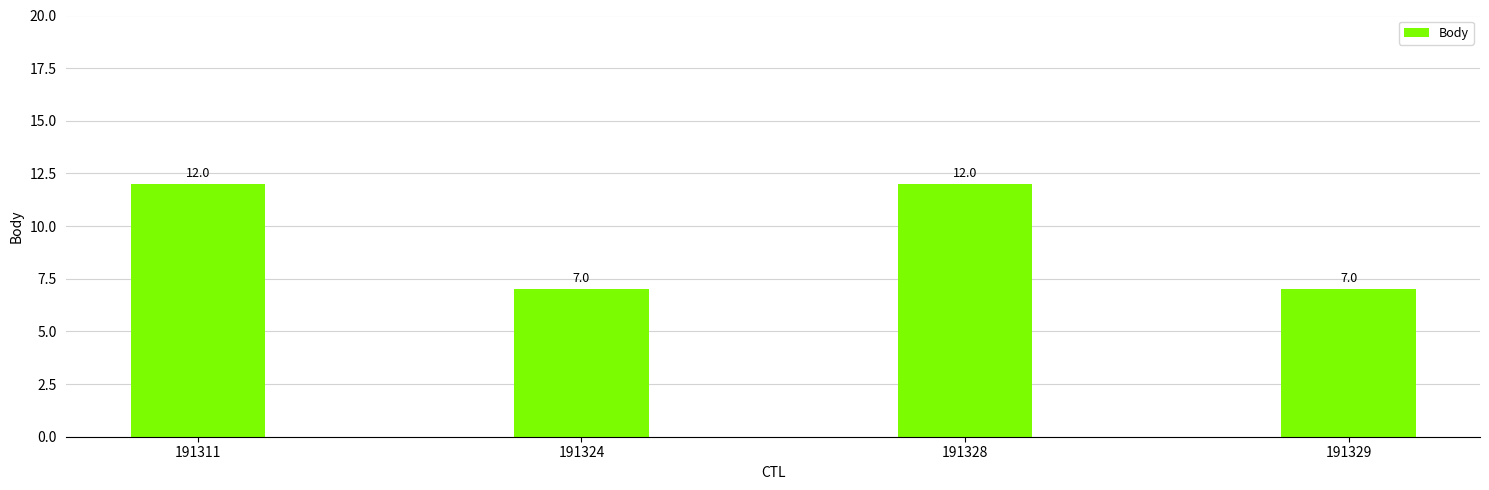

Count the number of categories in the chart.

4